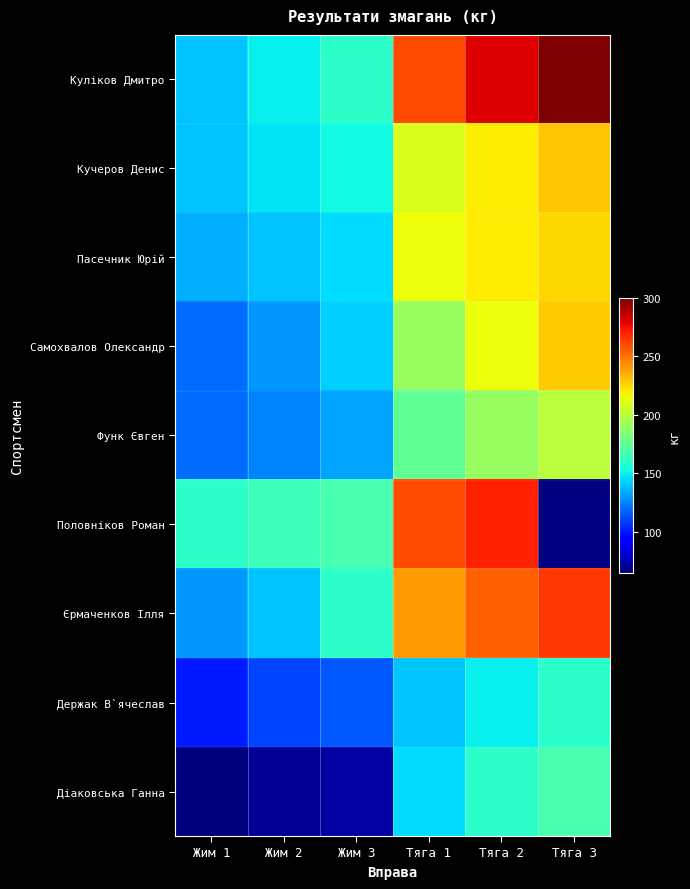

Is it true that Функ Євген equals 185.3 at Жим 1?

False